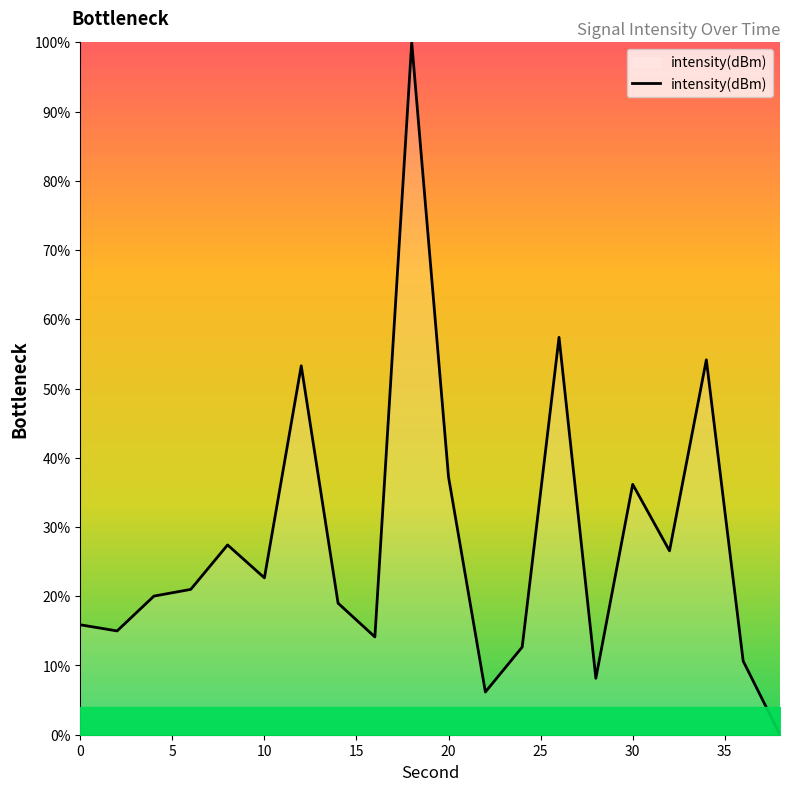

What is the greatest value displayed?

100.0